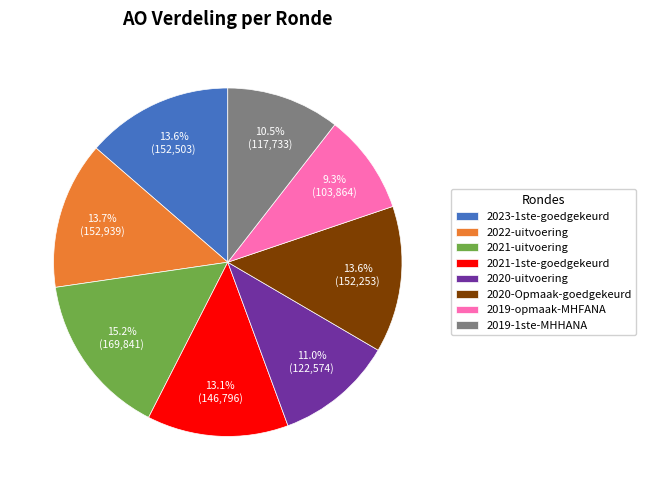

Between 2022-uitvoering and 2021-1ste-goedgekeurd, which is larger?

2022-uitvoering